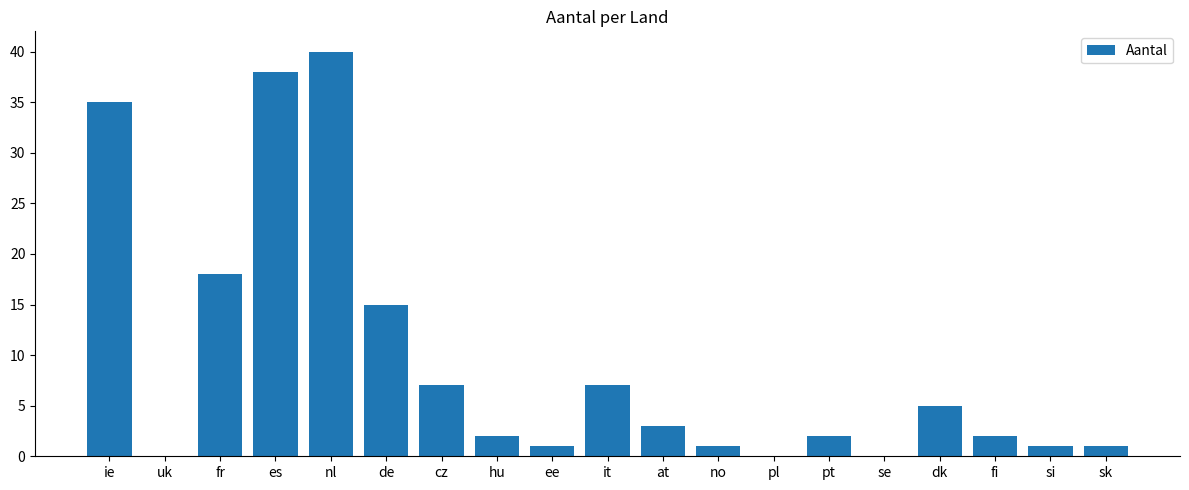

Which has a higher value, cz or nl?

nl